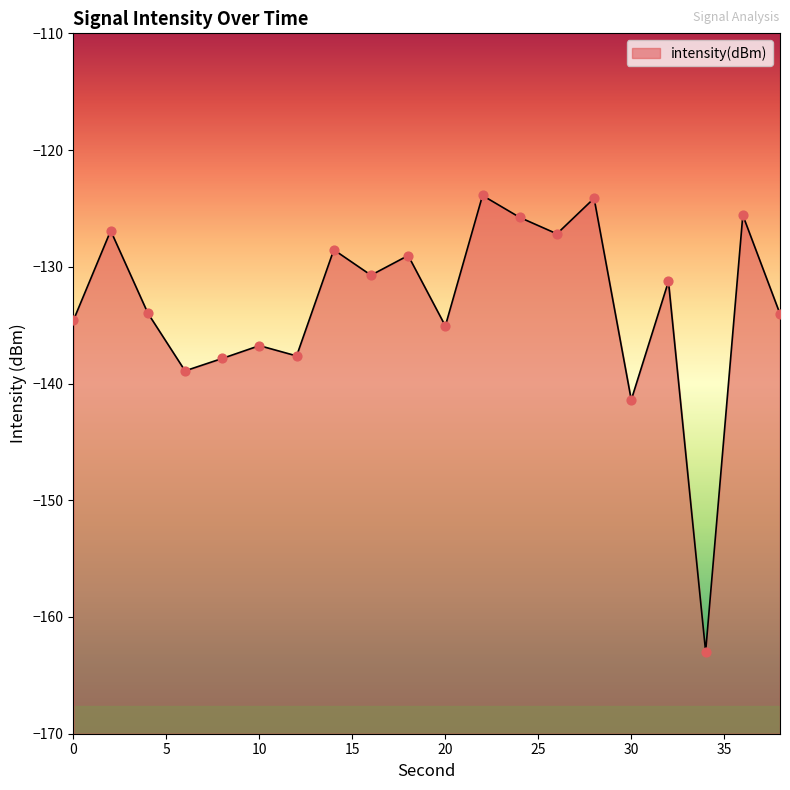

Which has a higher value, 0 or 22?

22